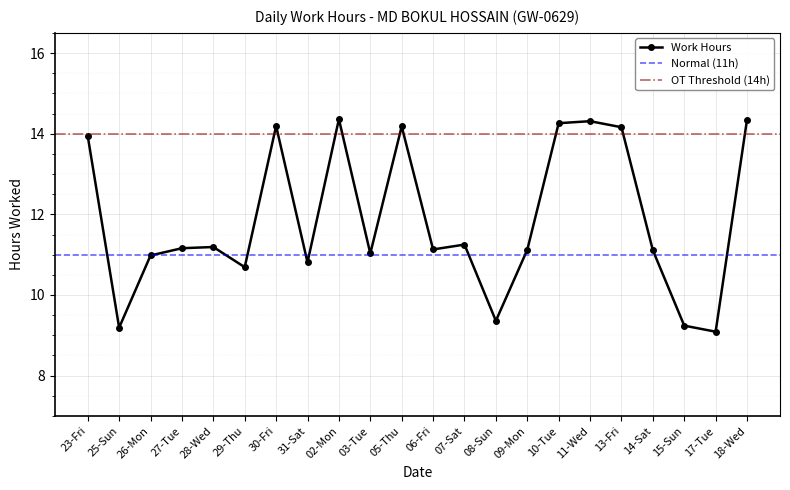

At which category does the data reach its first local peak?

28-Wed